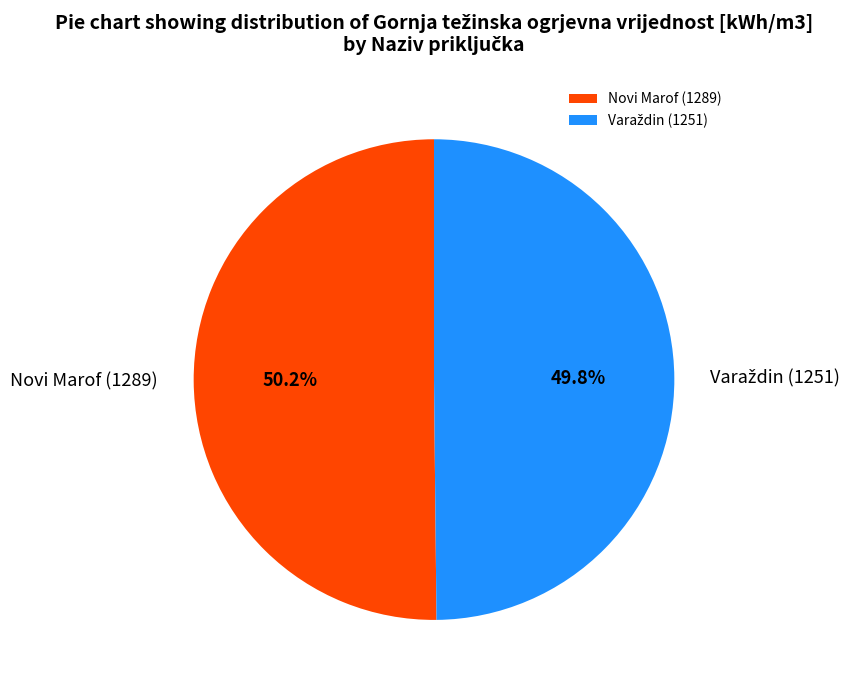

To the nearest percent, what percentage of the pie is Novi Marof (1289)?

50%